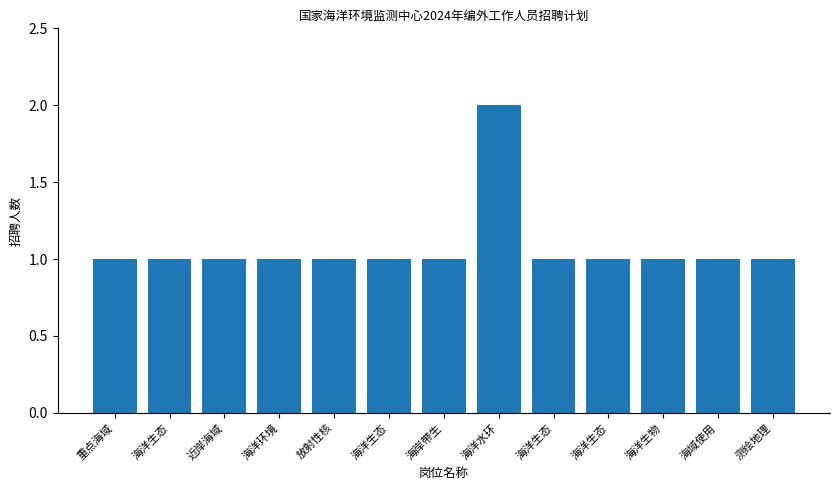

Reading left to right, list all the values displayed in this chart.

1	1	1	1	1	1	1	2	1	1	1	1	1